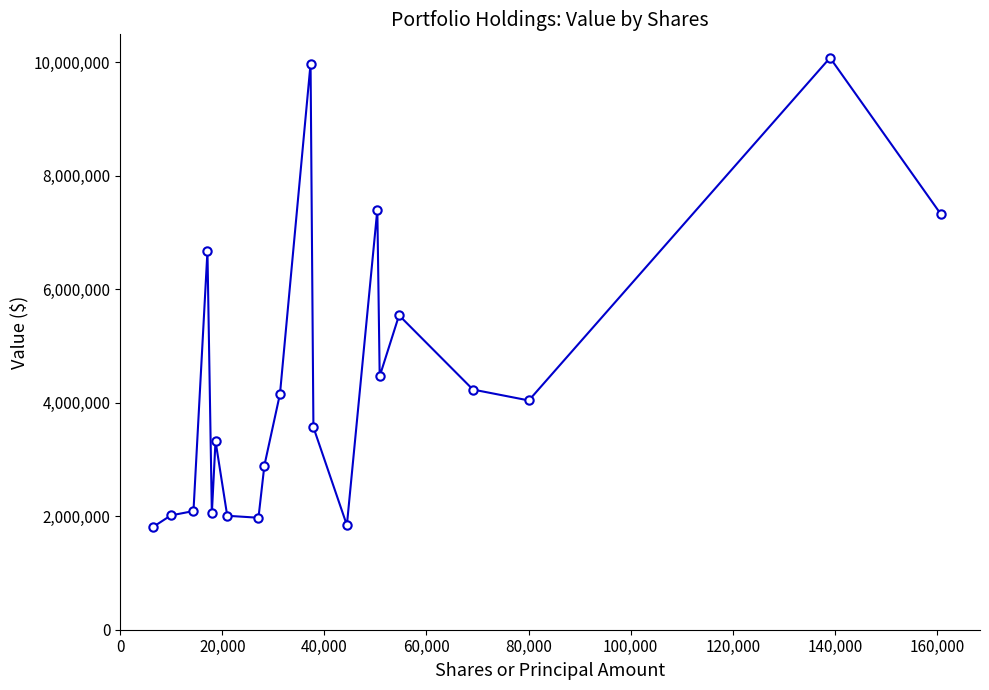

What is the minimum value shown in the chart?

1814000